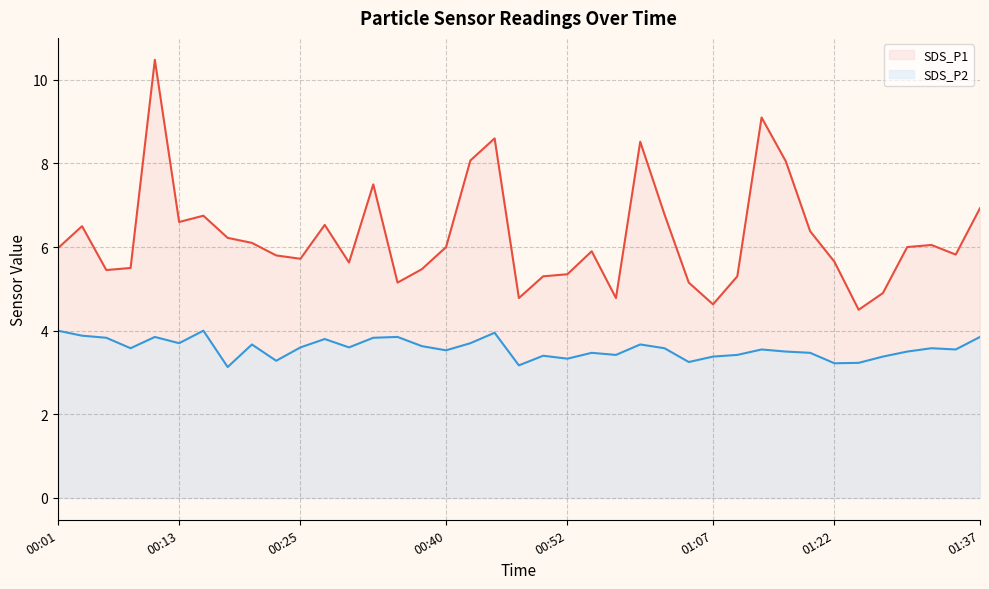

Rank the categories by SDS_P1 value from highest to lowest.

00:10, 01:12, 00:45, 00:59, 00:42, 01:14, 00:32, 01:37, 01:02, 00:15, 00:13, 00:28, 00:03, 01:17, 00:18, 00:20, 01:32, 00:40, 01:29, 00:01, 00:54, 01:34, 00:23, 00:25, 01:22, 00:30, 00:08, 00:37, 00:06, 00:52, 00:49, 01:09, 00:35, 01:04, 01:27, 00:47, 00:57, 01:07, 01:25